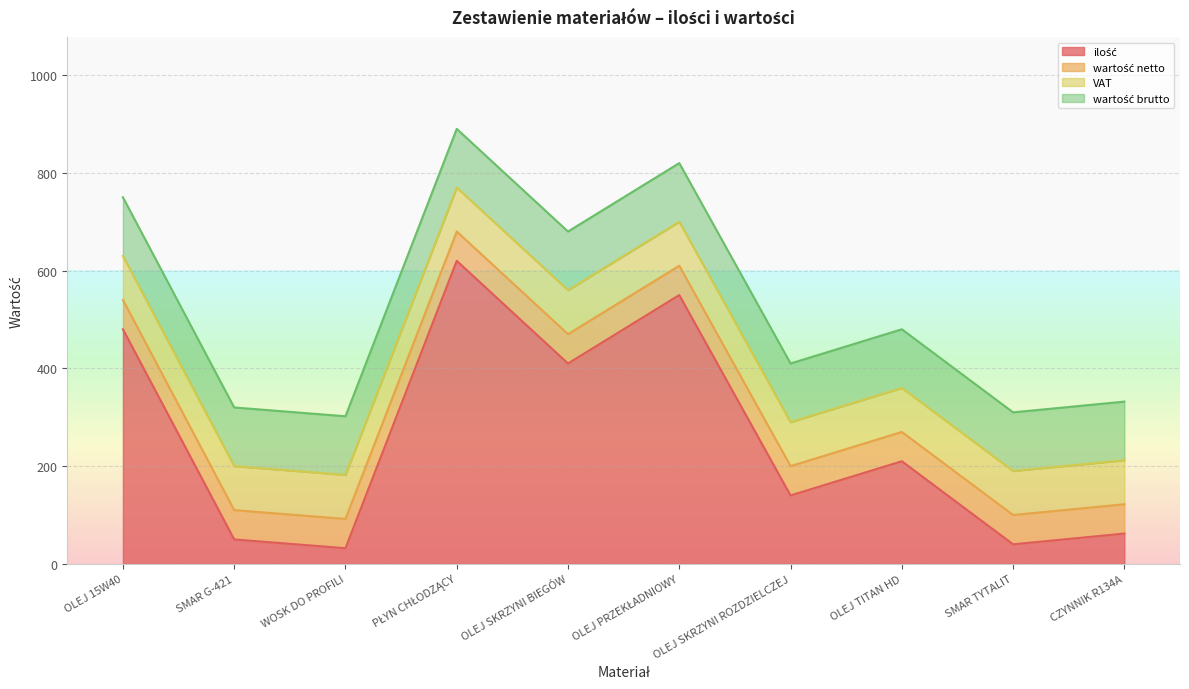

What is the label of the 1st point from the right?

CZYNNIK R134A